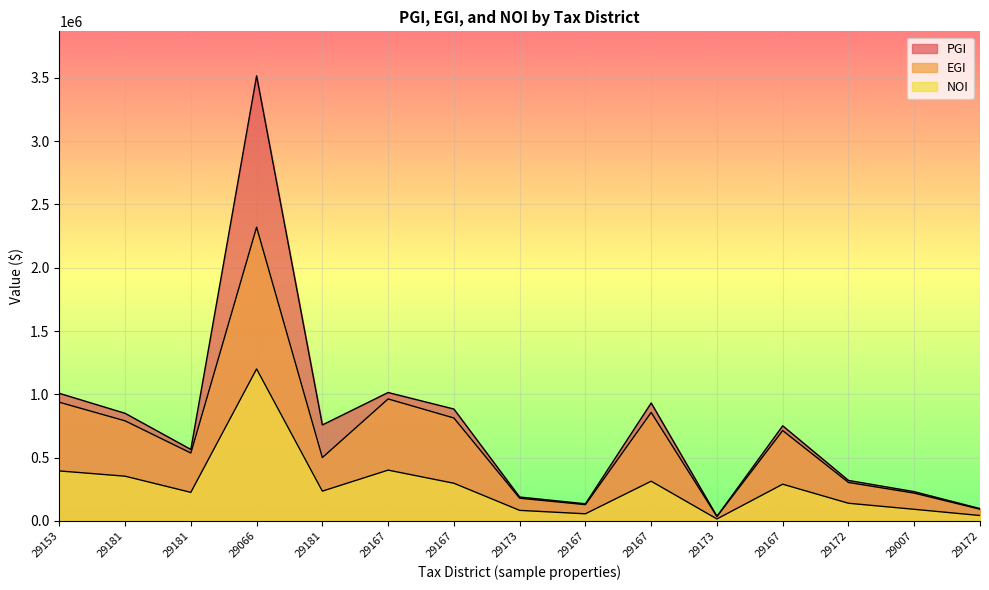

The value of NOI at 29167 is 289845. True or false?

True